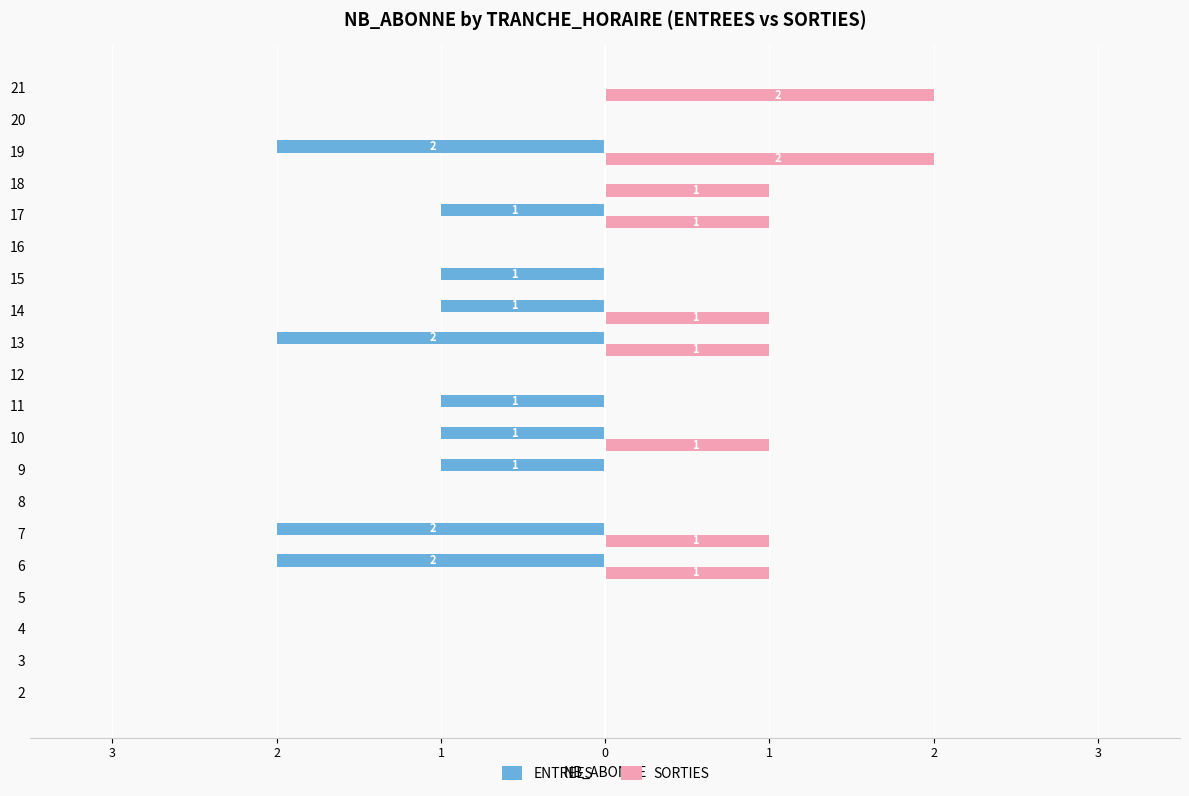

What are all the series names shown in the legend?

ENTREES, SORTIES